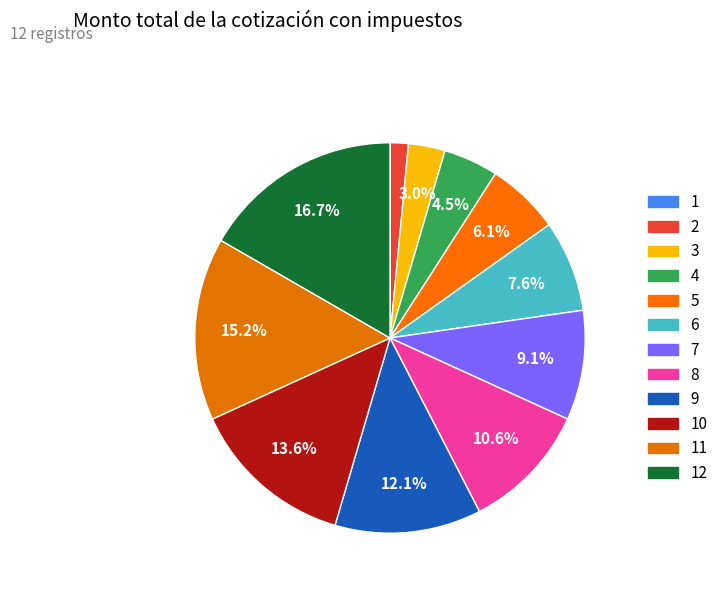

How many segments does this pie chart have?

12